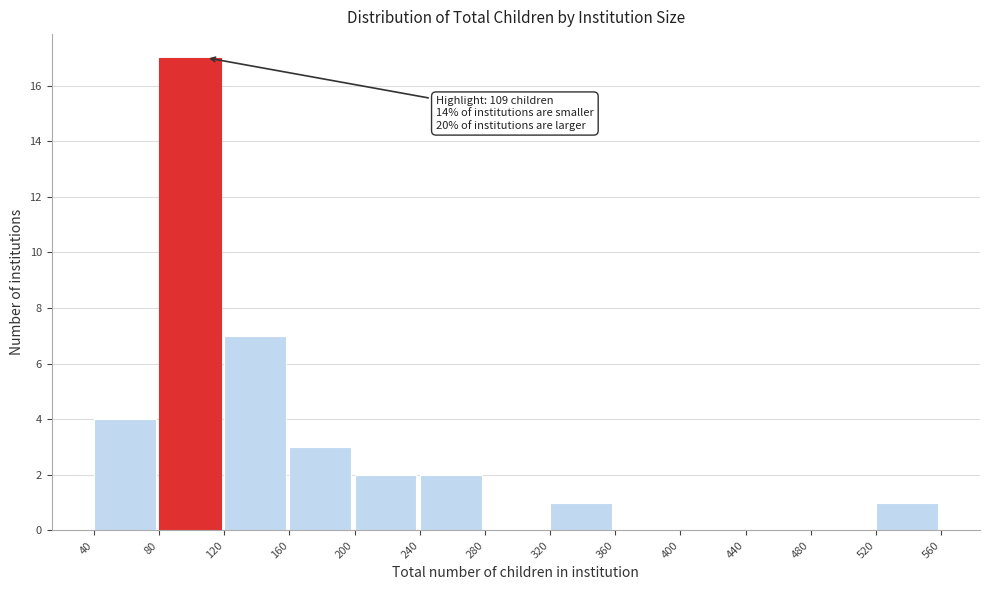

Over which range of the x-axis is the bar tallest?

80 to 120